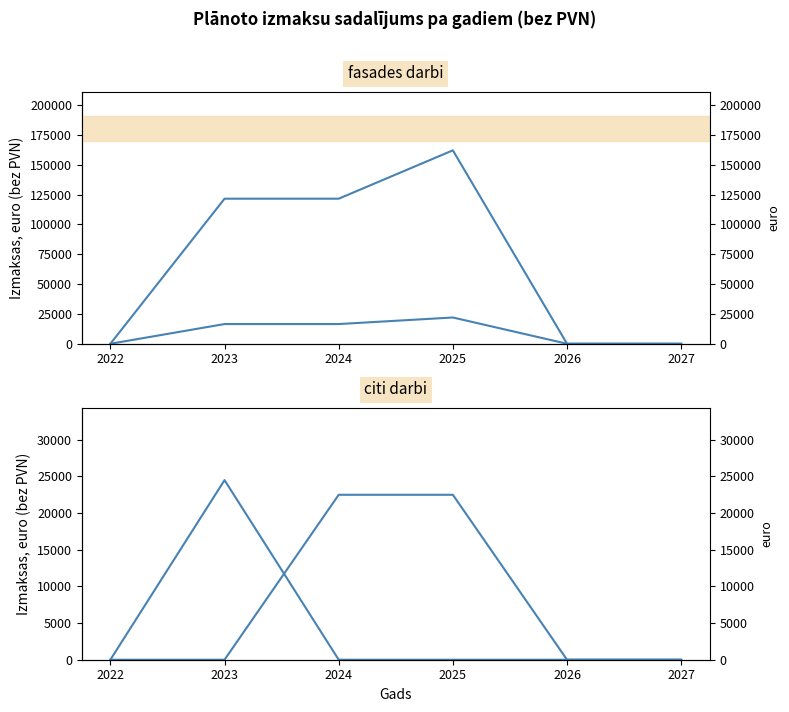

Which category has the lowest value in the fasades siltinasana (bez PVN) series?

2022